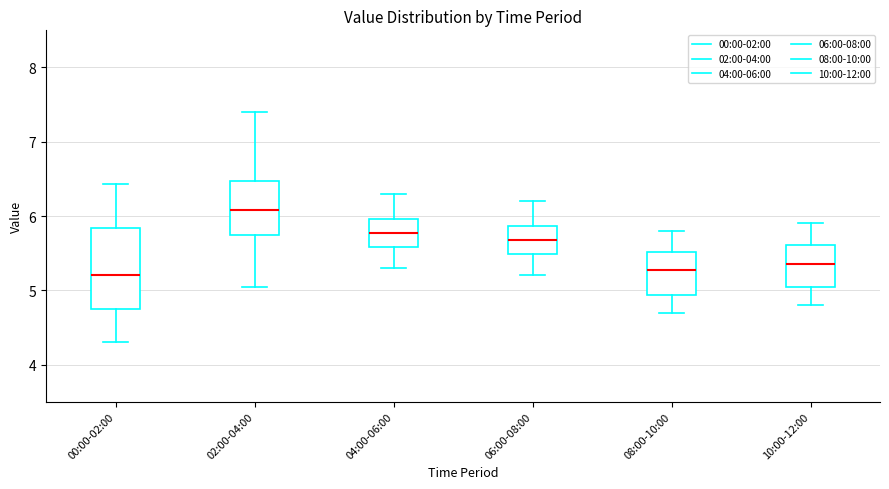

Which box has the highest median line?

02:00-04:00